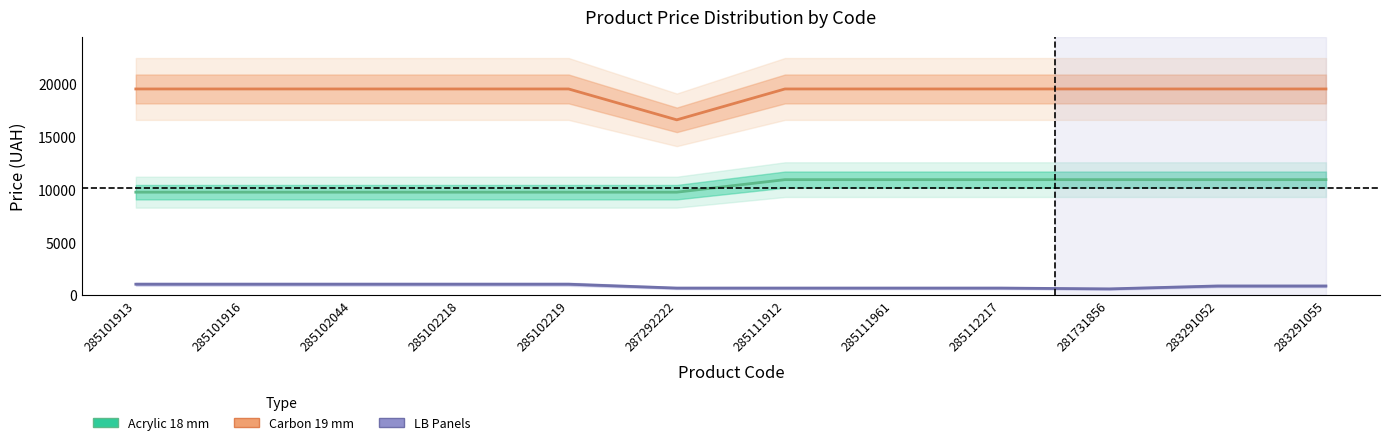

Rank the series by their maximum value, from highest to lowest.

Carbon 19 mm, Acrylic 18 mm, LB Panels